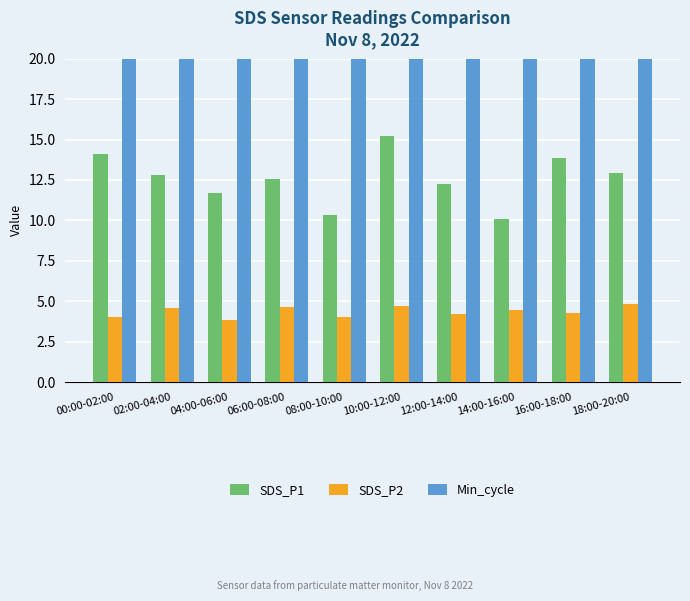

What is the maximum value for Min_cycle?

28.0